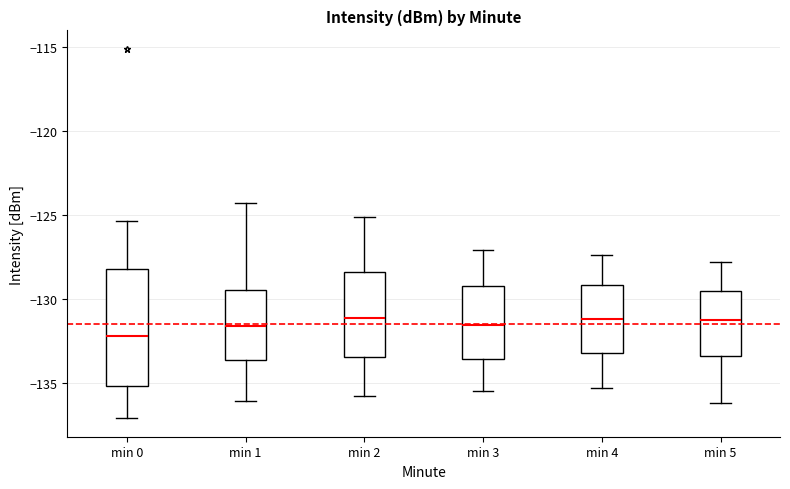

Reading left to right, transcribe this box plot: for each box, give where its median line is, the range the box spans, and where its two whiskers end, as read against the y-axis. The values are not printed on the chart, so give them approximately, as read against the axis.

min 0: median -132.0, box -135.0 to -128.0, whiskers -137.0 to -125.5
min 1: median -131.5, box -133.5 to -129.5, whiskers -136.0 to -124.5
min 2: median -131.0, box -133.5 to -128.5, whiskers -136.0 to -125.0
min 3: median -131.5, box -133.5 to -129.0, whiskers -135.5 to -127.0
min 4: median -131.0, box -133.0 to -129.0, whiskers -135.5 to -127.5
min 5: median -131.0, box -133.5 to -129.5, whiskers -136.0 to -128.0